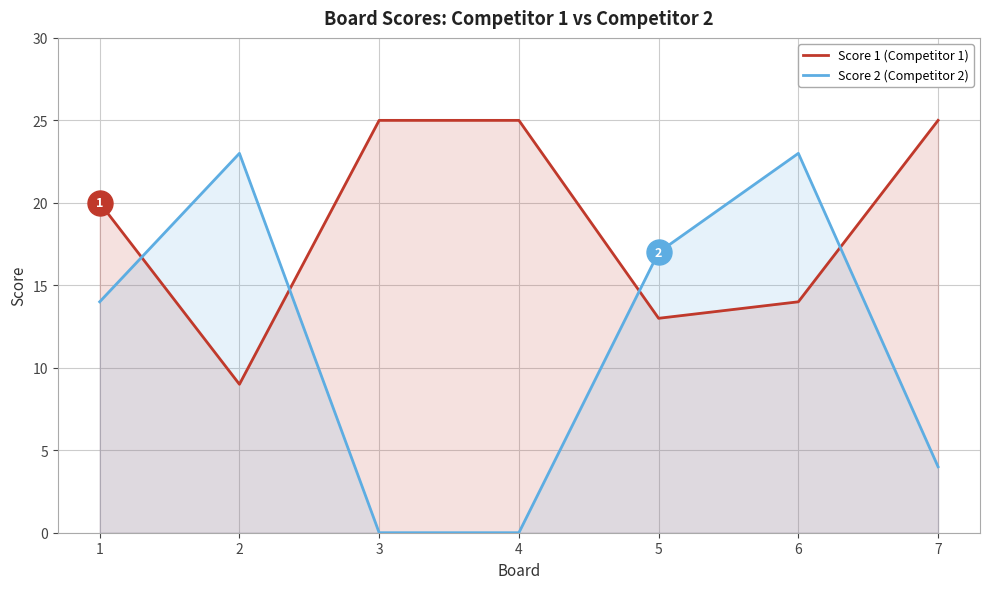

Rank the series by their maximum value, from lowest to highest.

Score 2 (Competitor 2), Score 1 (Competitor 1)